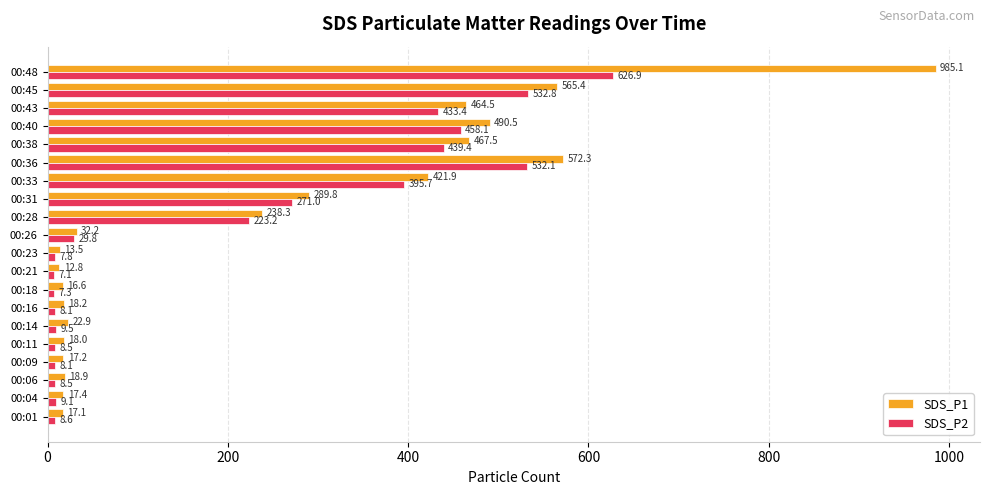

Which category has the lowest value in the SDS_P2 series?

00:21